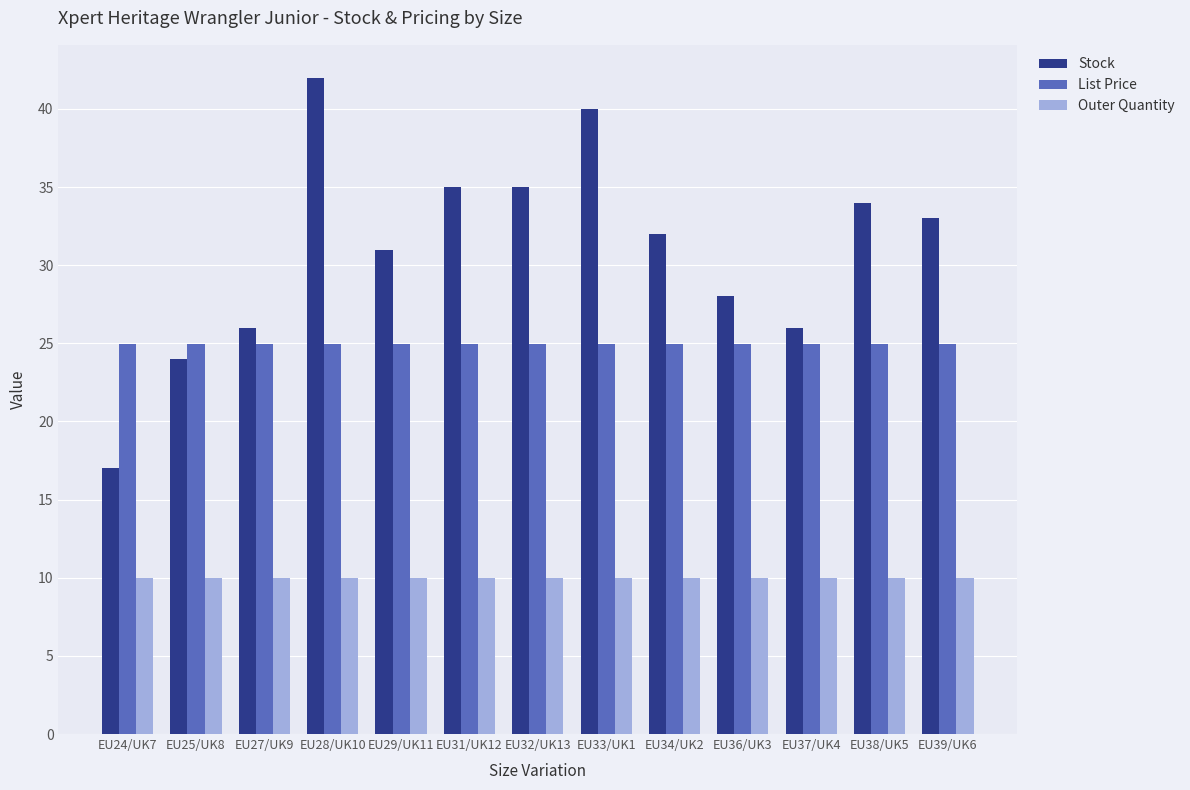

What is the greatest value displayed?

42.0